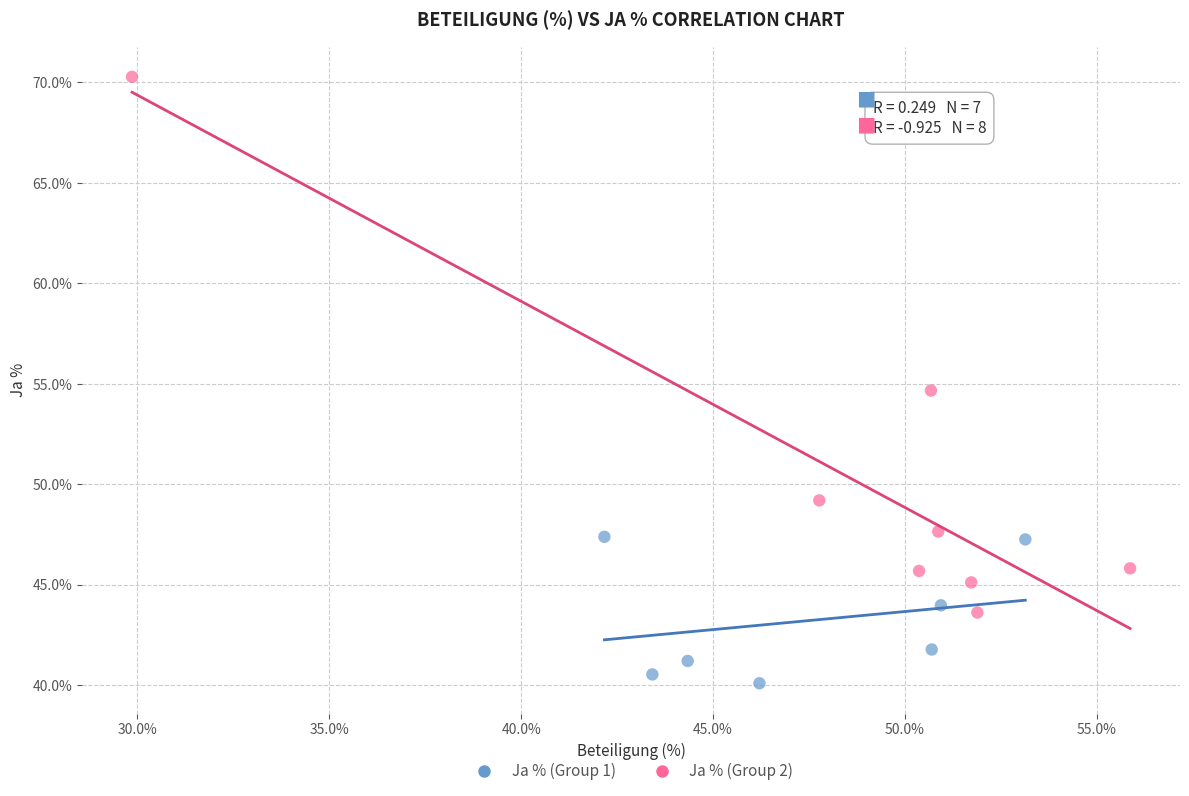

What are all the series names shown in the legend?

Ja % (Group 1), Ja % (Group 2)